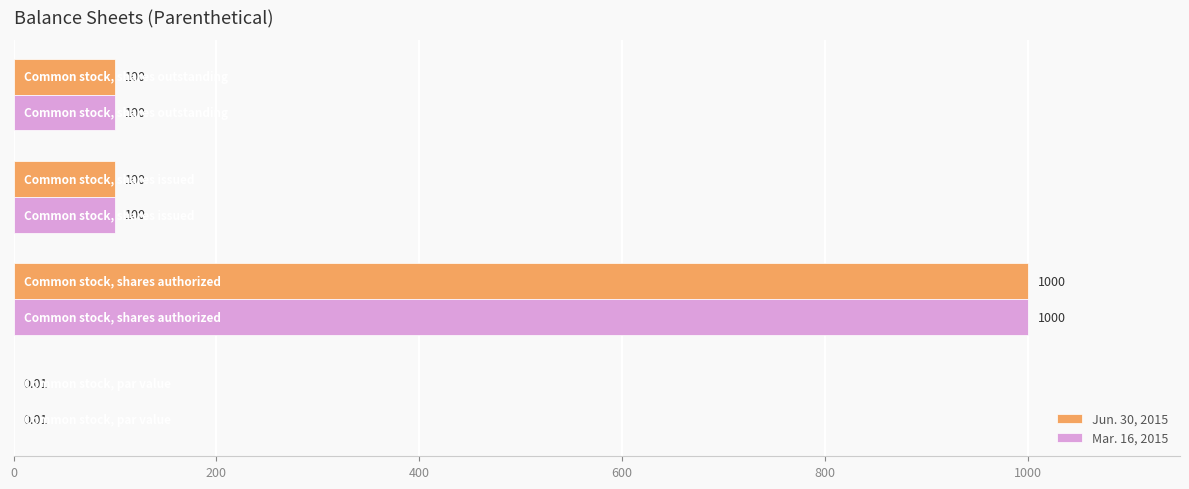

Count the number of data series in this chart.

2